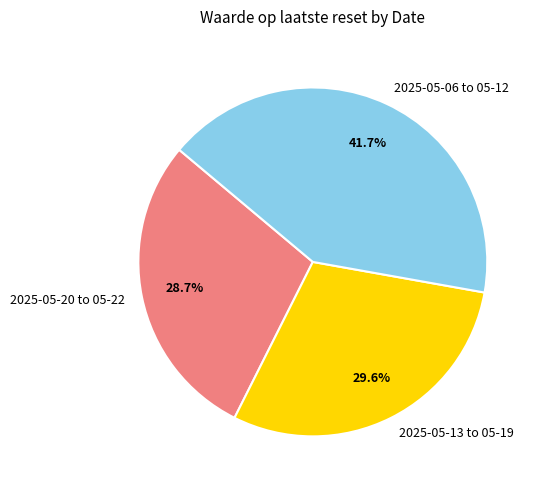

What is the ratio of the value at 2025-05-20 to 05-22 to the value at 2025-05-13 to 05-19?

1.0